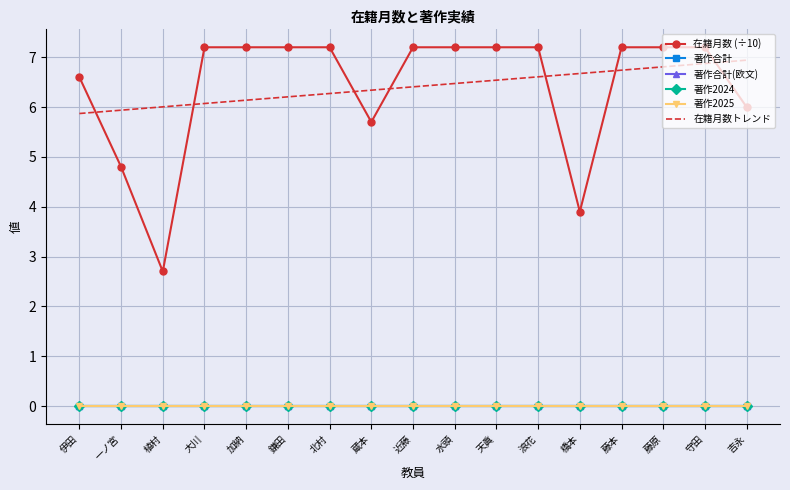

What are all the series names shown in the legend?

在籍月数 (÷10), 著作合計, 著作合計(欧文), 著作2024, 著作2025, 在籍月数トレンド